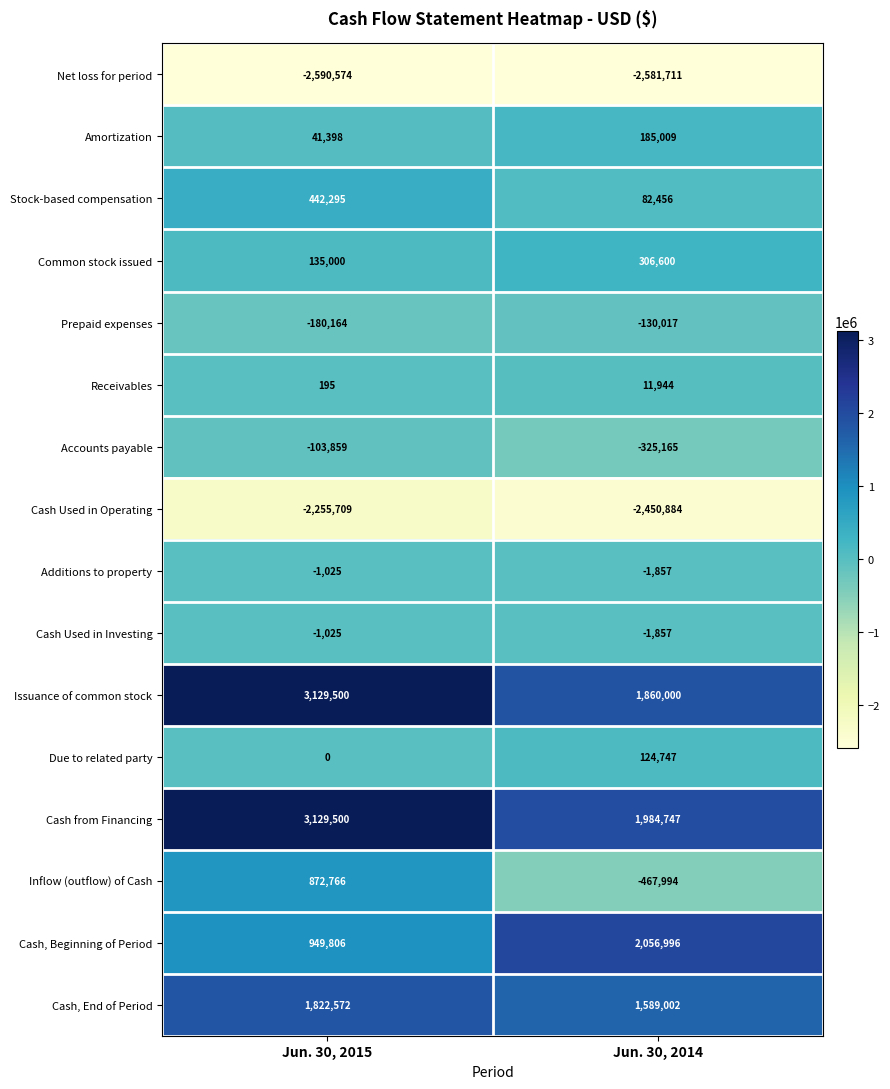

At which label is Due to related party closest to 62373?

Jun. 30, 2015